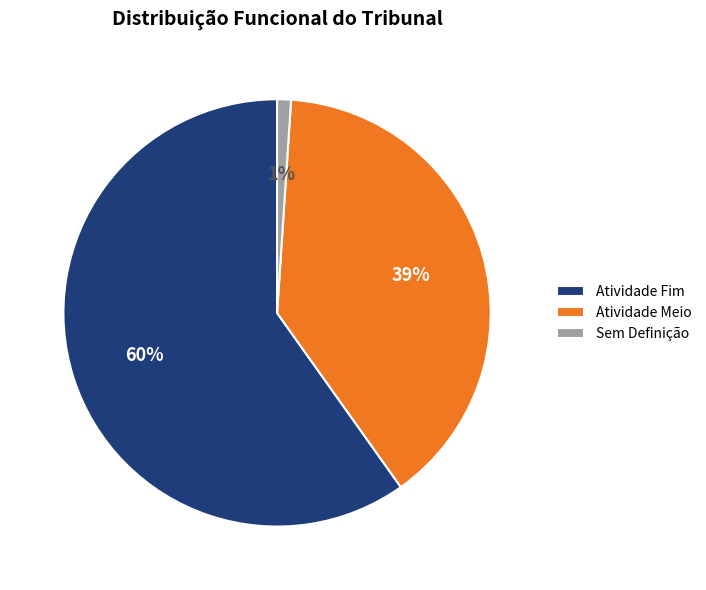

Between Atividade Meio and Sem Definição, which is larger?

Atividade Meio